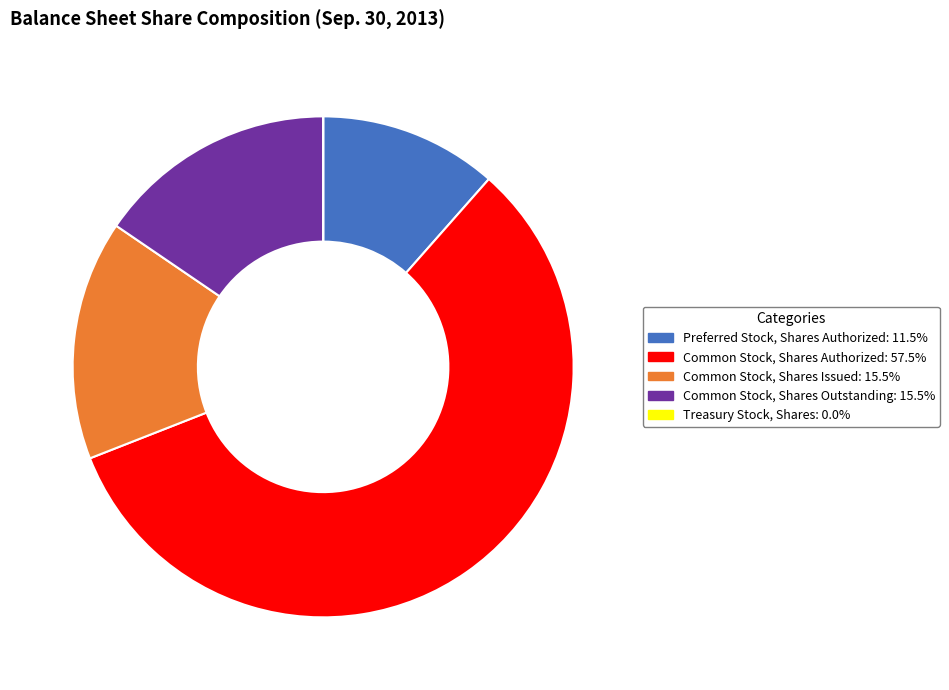

Is there any slice that represents more than half of the pie?

Yes